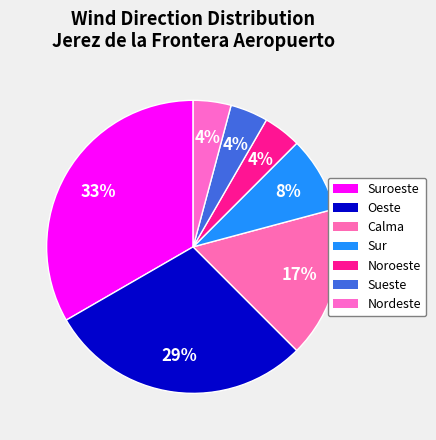

Which slice is the smallest?

Noroeste